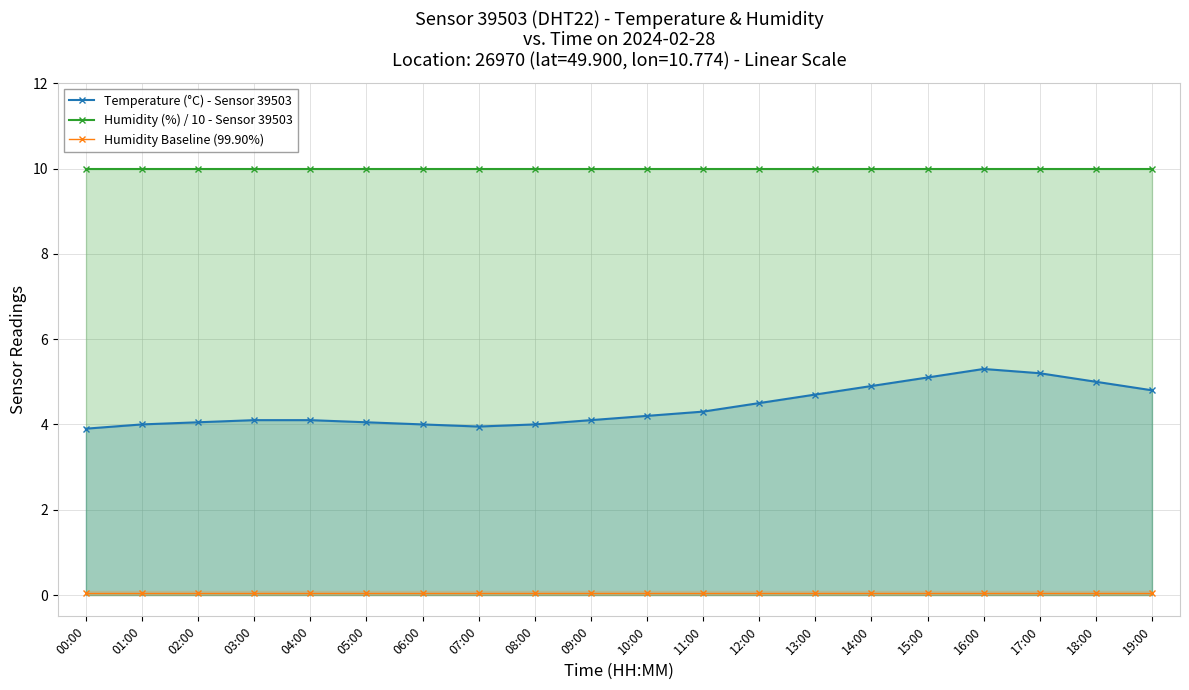

How many lines are shown in the chart?

3